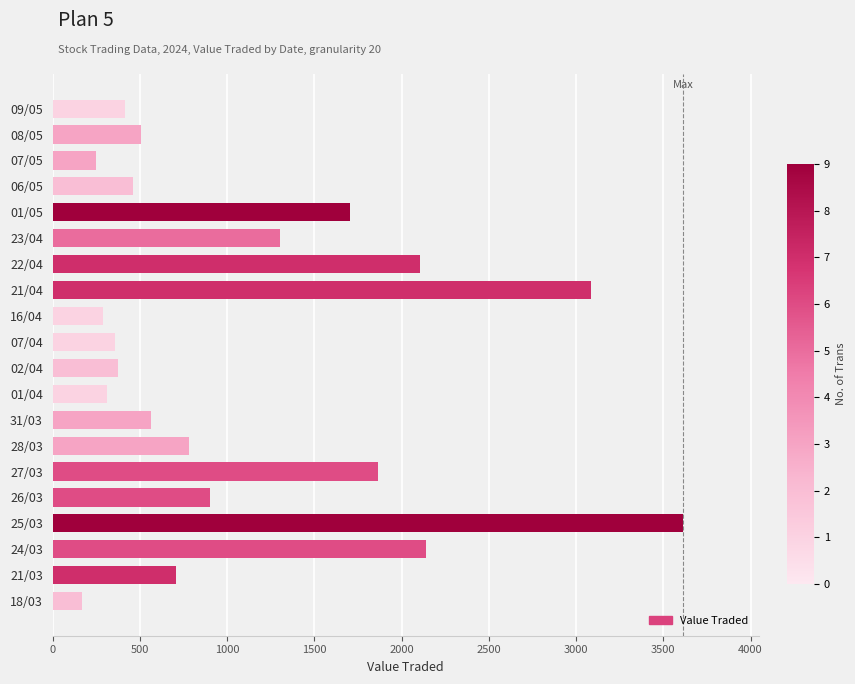

What is the average value?

1095